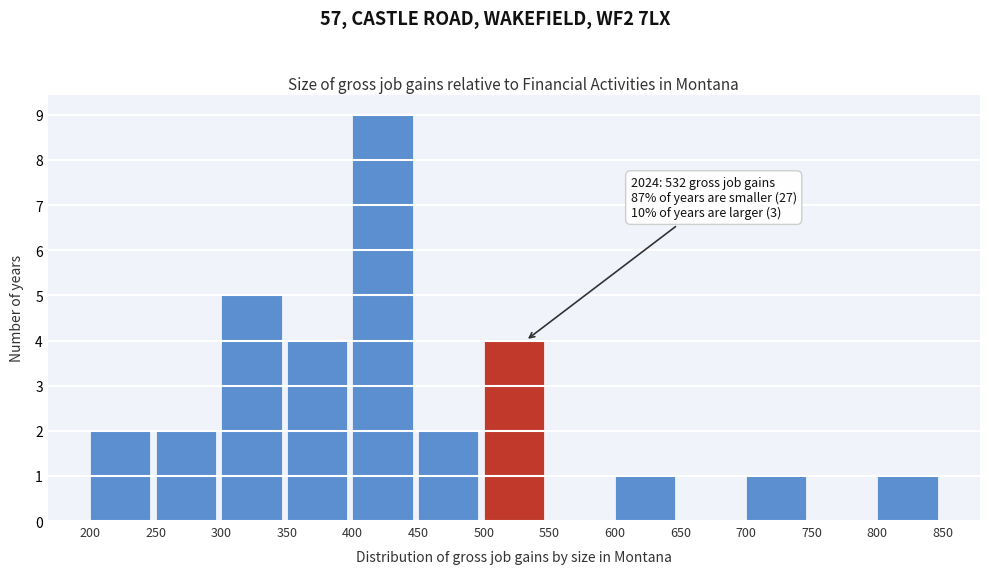

Which range on the x-axis has the tallest bar?

400 to 450